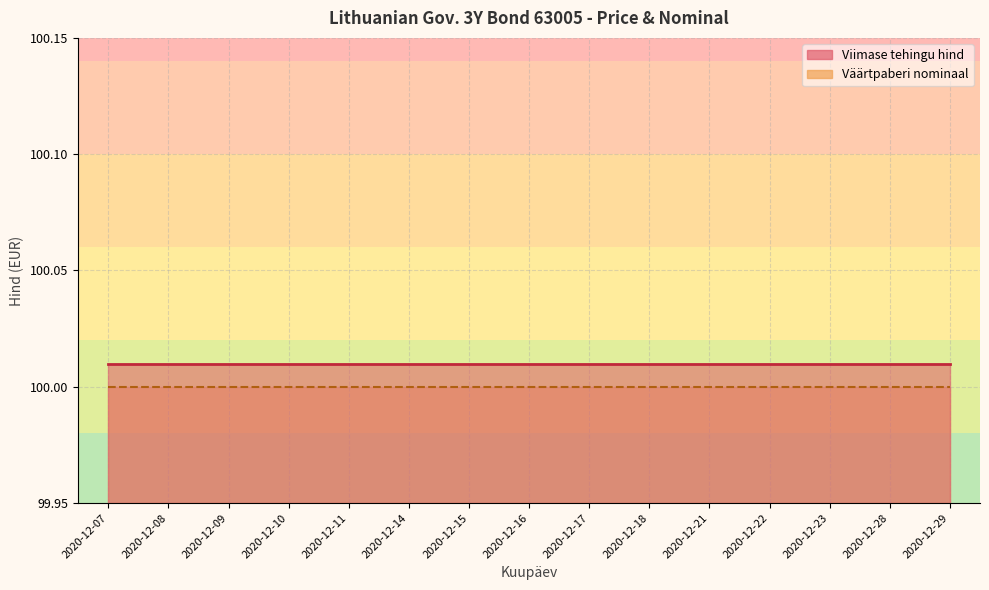

At which category is the sum across all series the highest?

2020-12-07